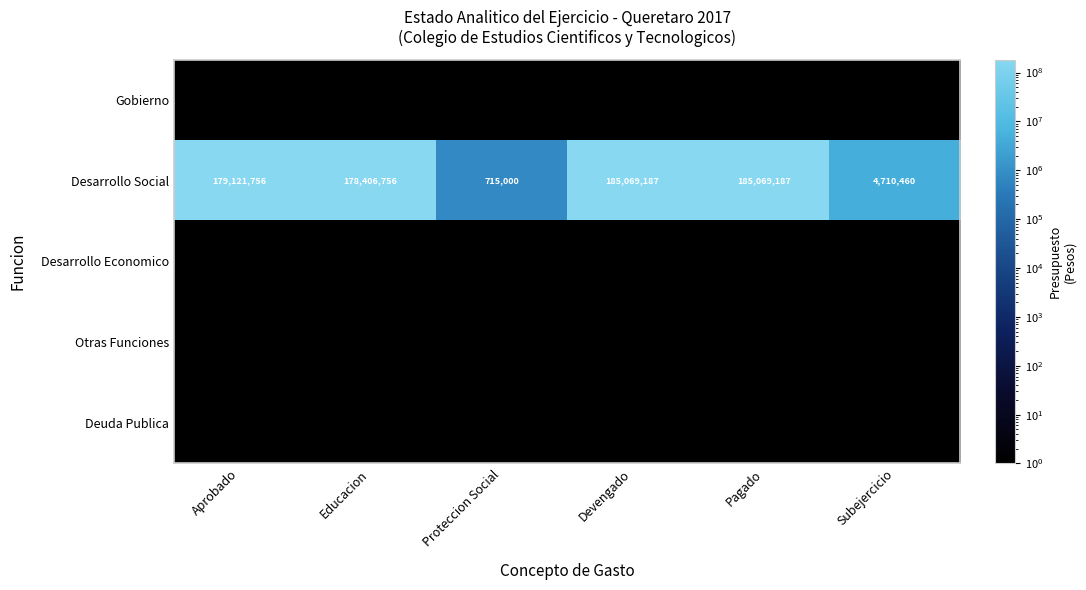

What is the sum of all Desarrollo Social values?

733092346